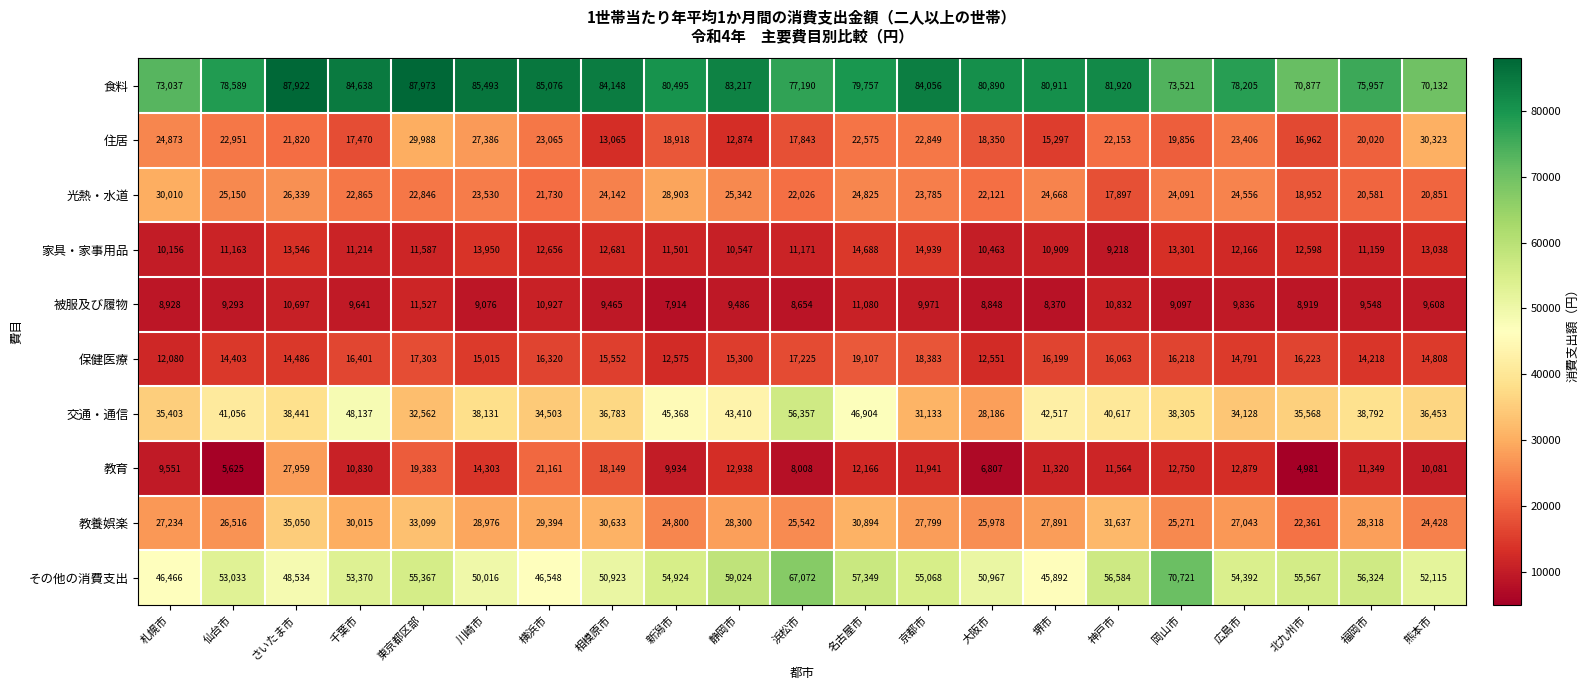

How many series are shown in this chart?

10